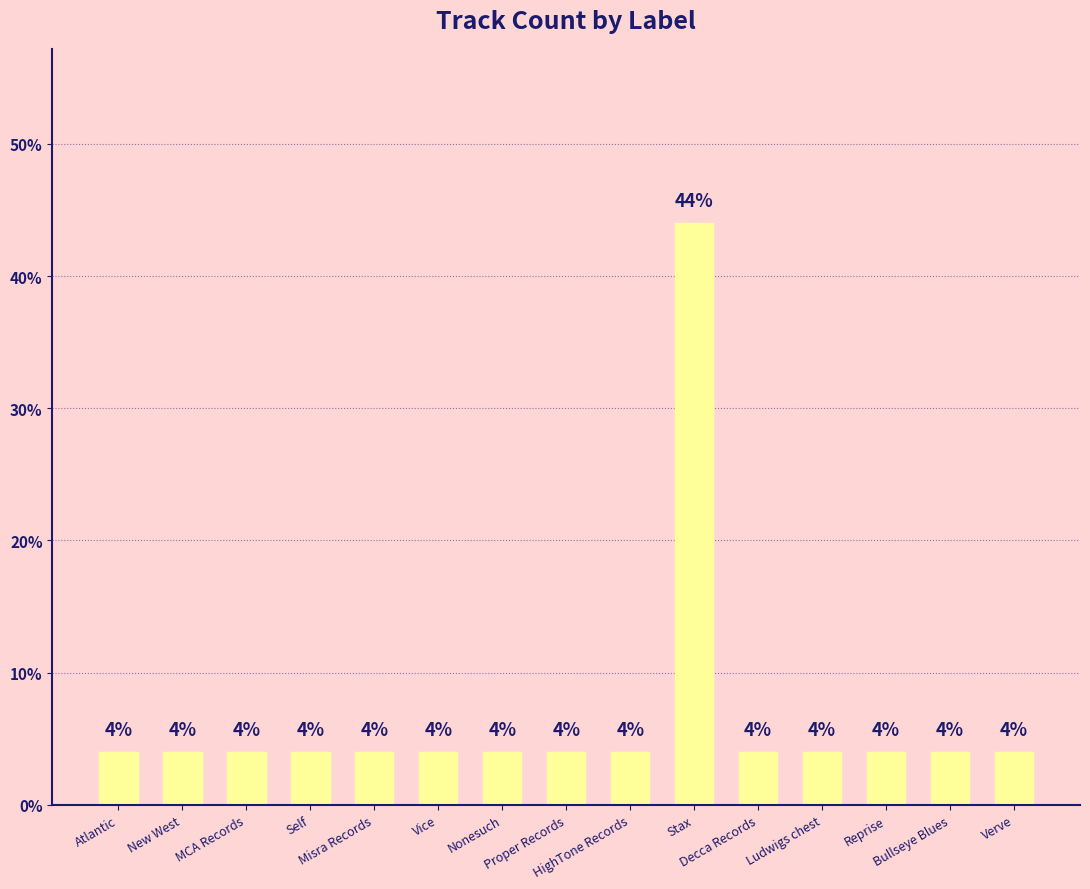

Which category has the highest value across all series?

Stax